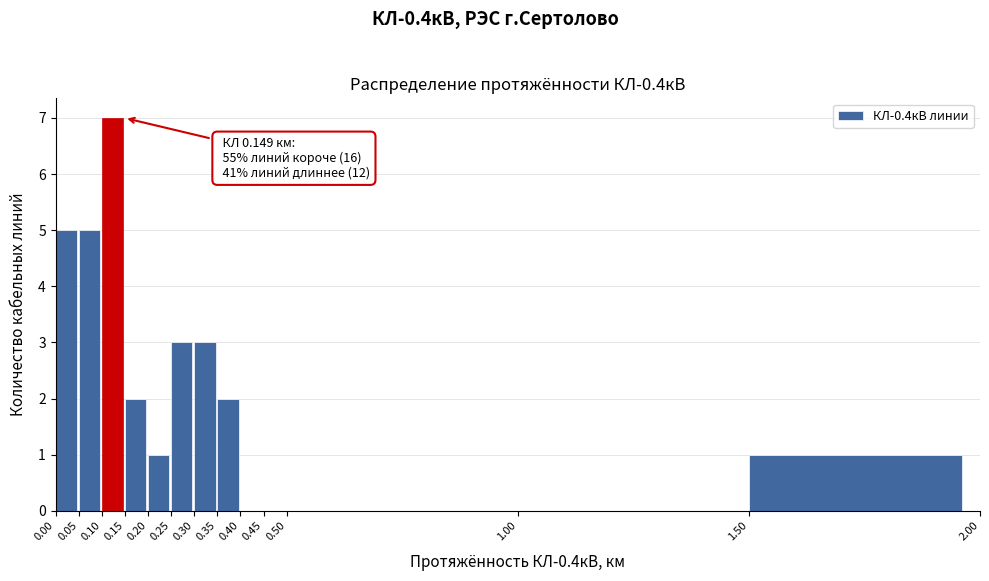

Over which range of the x-axis is the bar tallest?

0.10 to 0.15